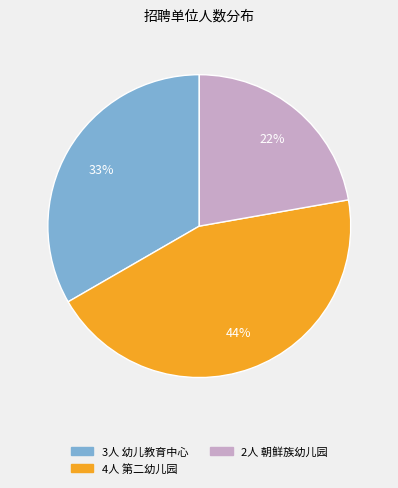

To the nearest percent, what is the average slice percentage?

33%